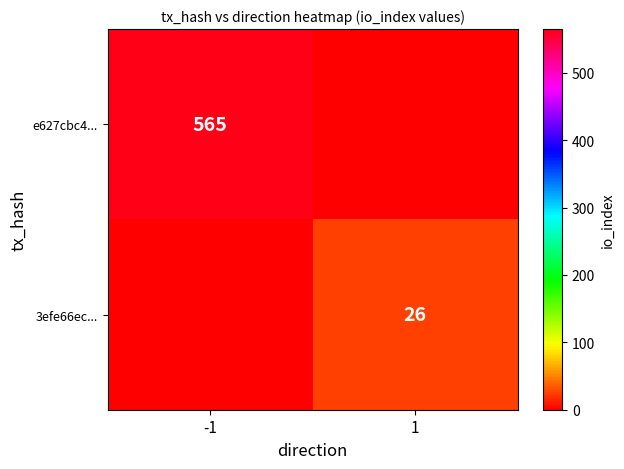

True or false: e627cbc4... has a value of 565 at -1.

True